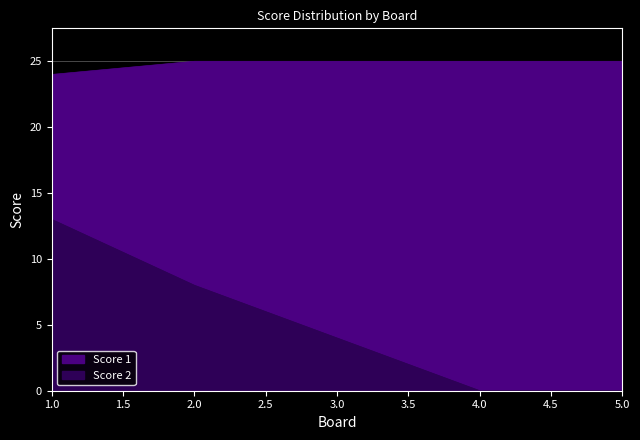

The value of Score 1 at 1 is 38. True or false?

False